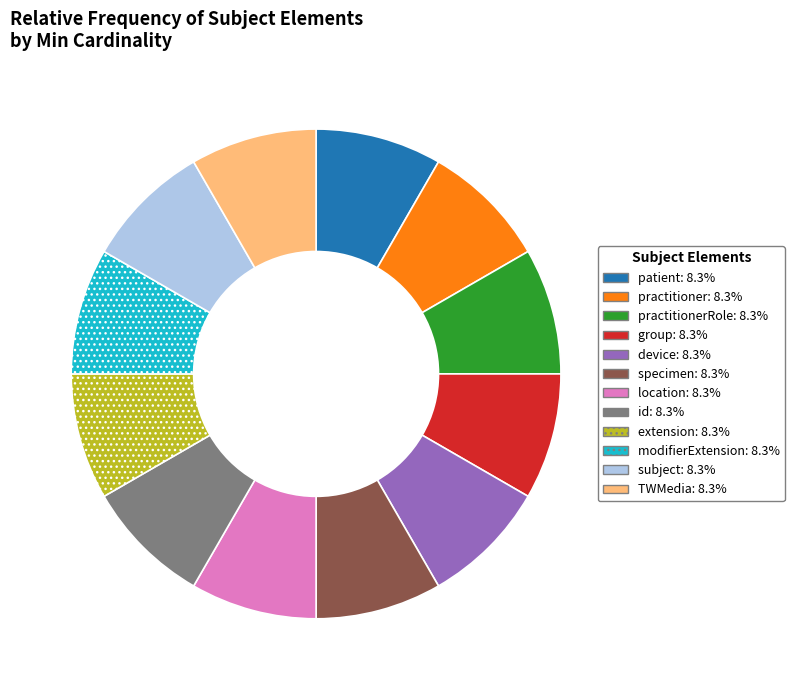

Is there a majority slice in this chart?

No